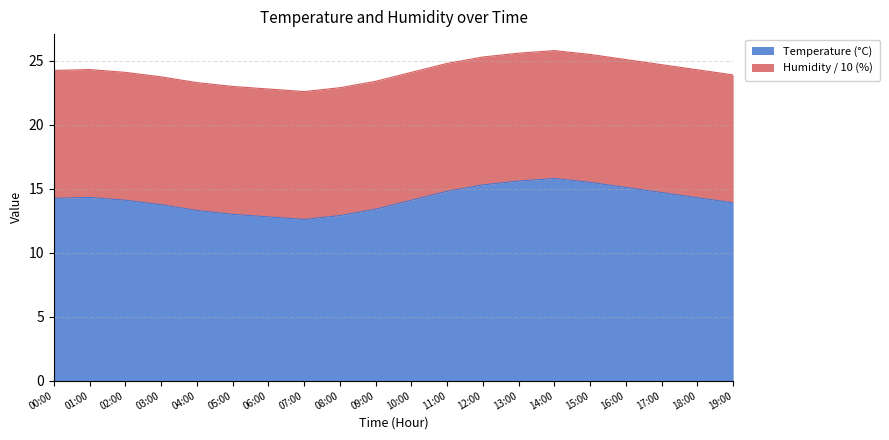

How many values are below 14?

8